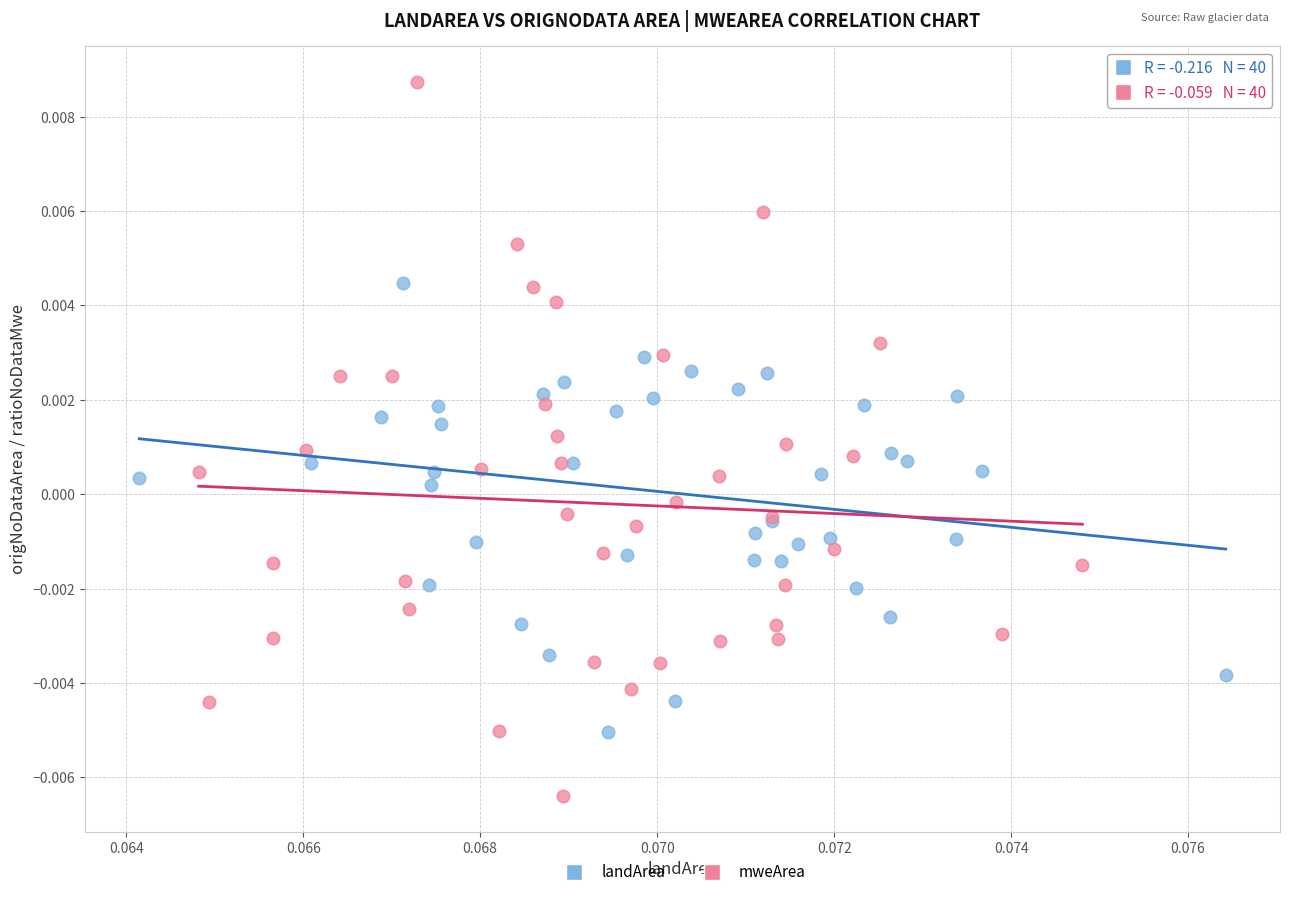

Which series has the largest Y range (max minus min)?

mweArea